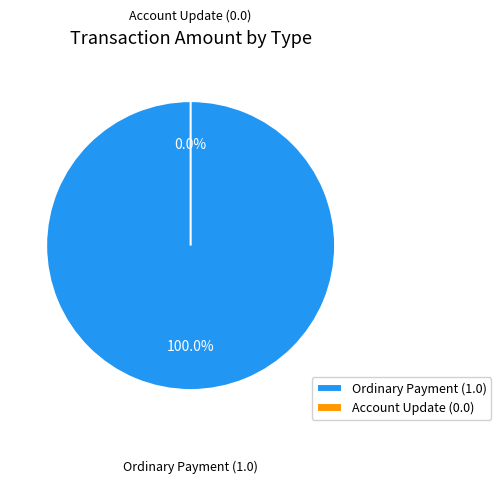

How many slices are in this pie chart?

2